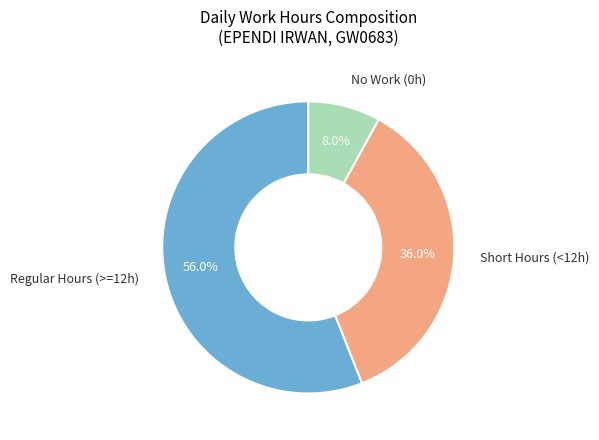

Does any single category account for the majority?

Yes